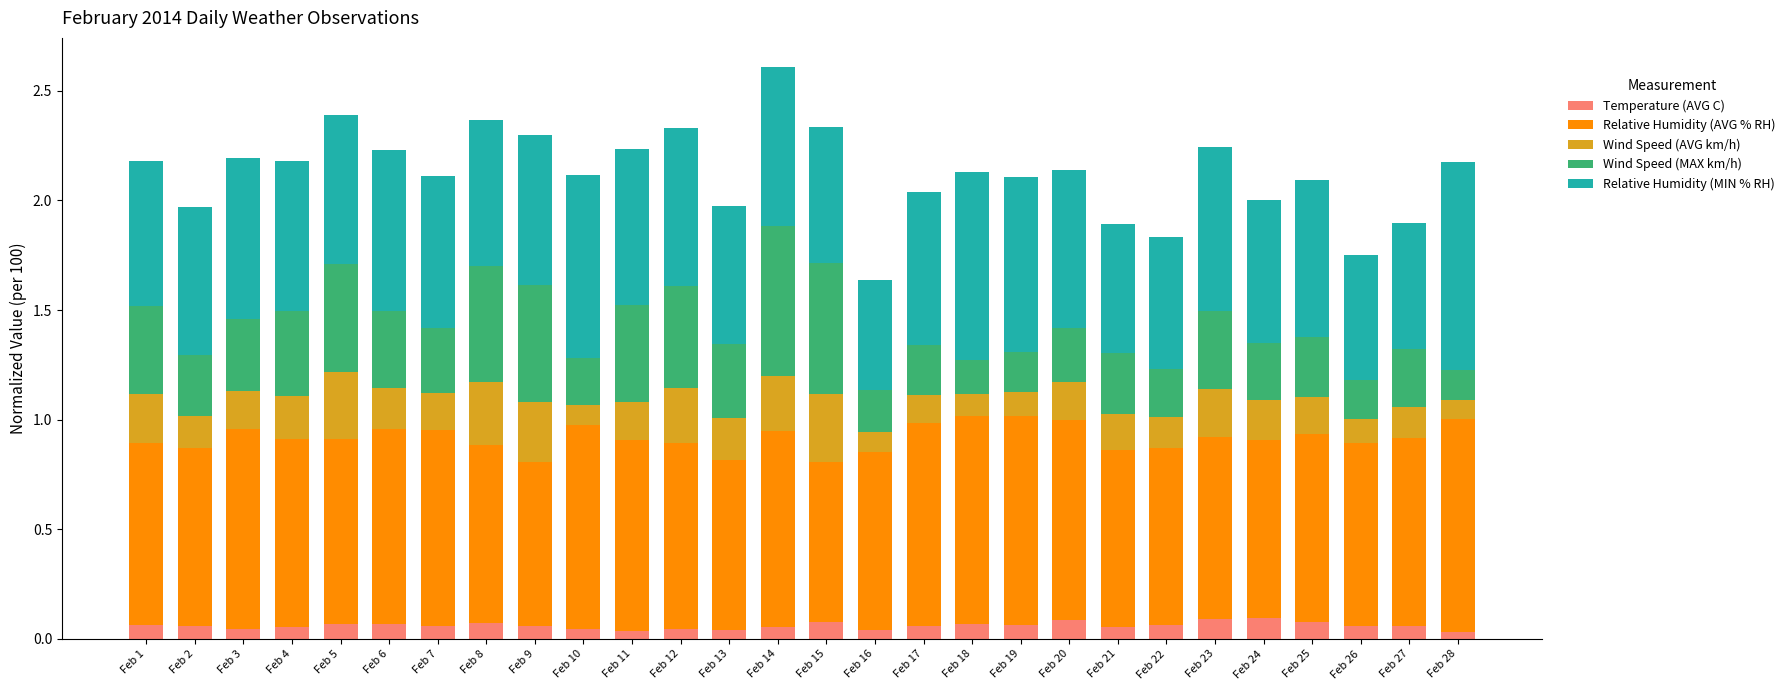

What is the total value across all series at Feb 2?

2.0